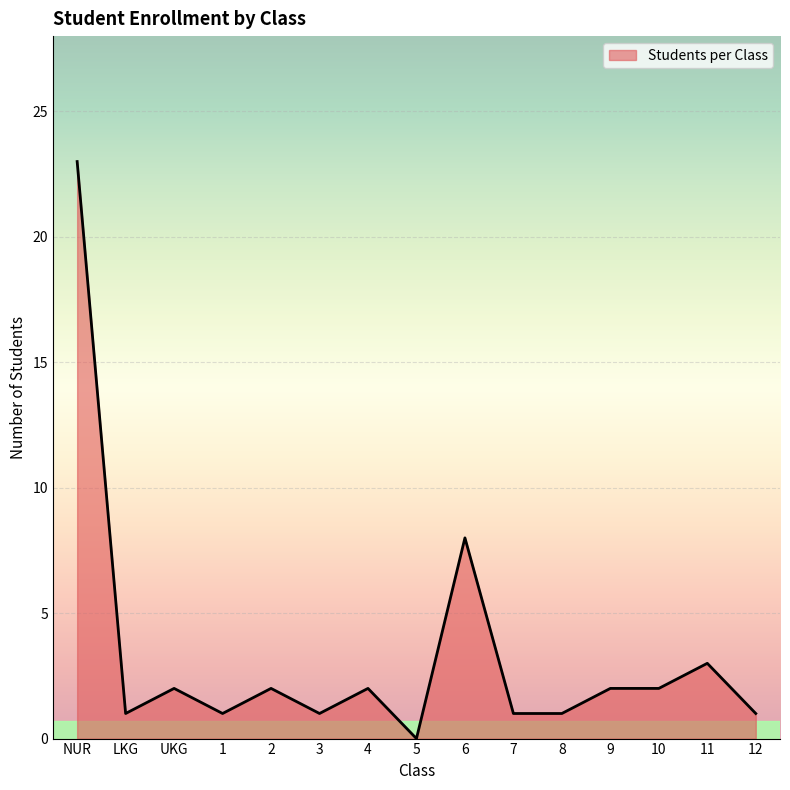

What is the difference between the values at NUR and 12?

22